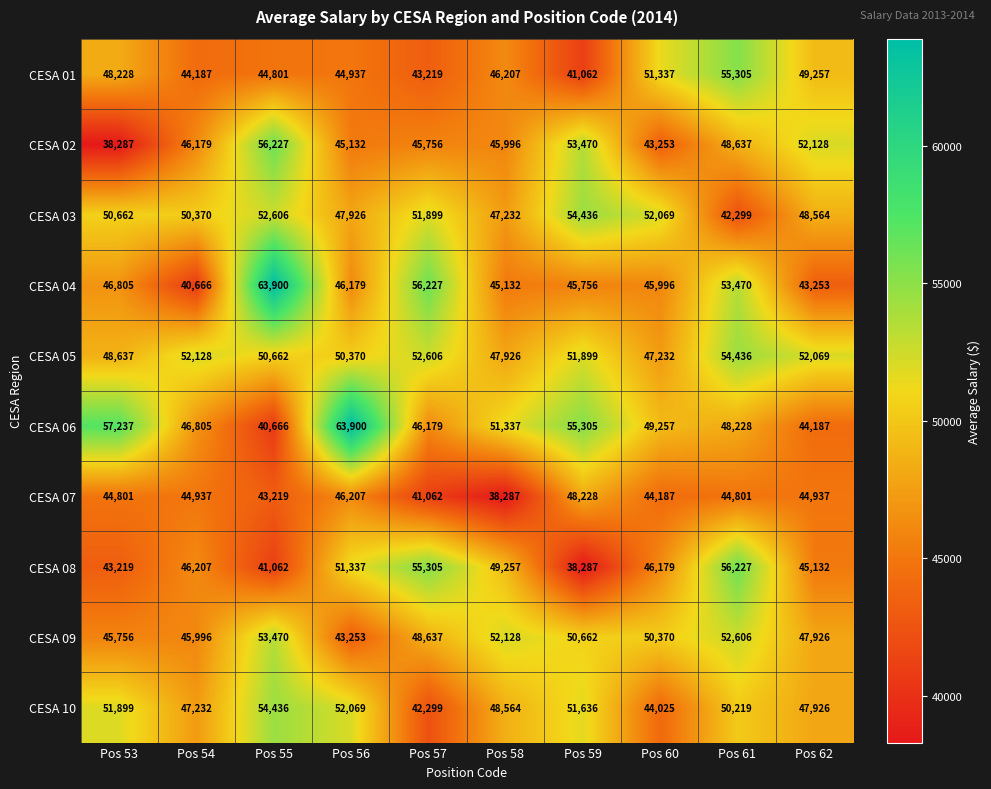

Where does the CESA 09 series first go above 50370?

Pos 55